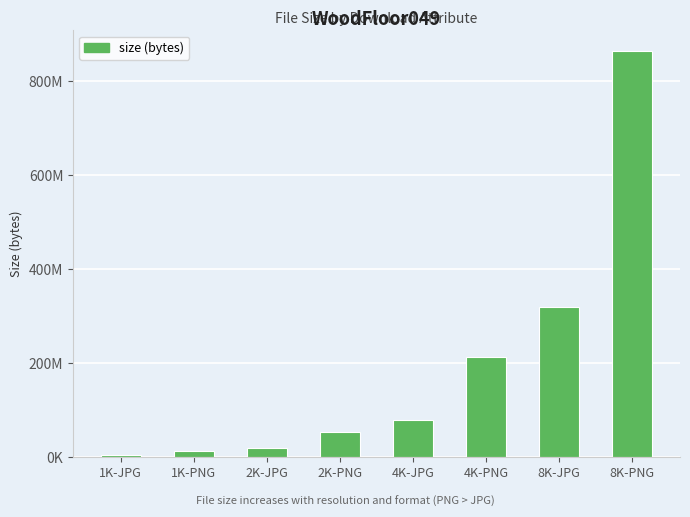

Are the bars horizontal?

No